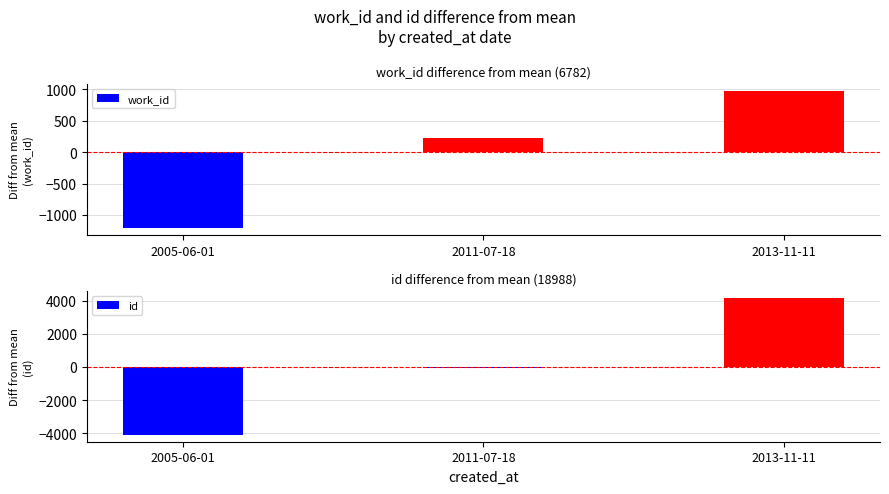

The value of work_id at 2005-06-01 is -1929.0. True or false?

False